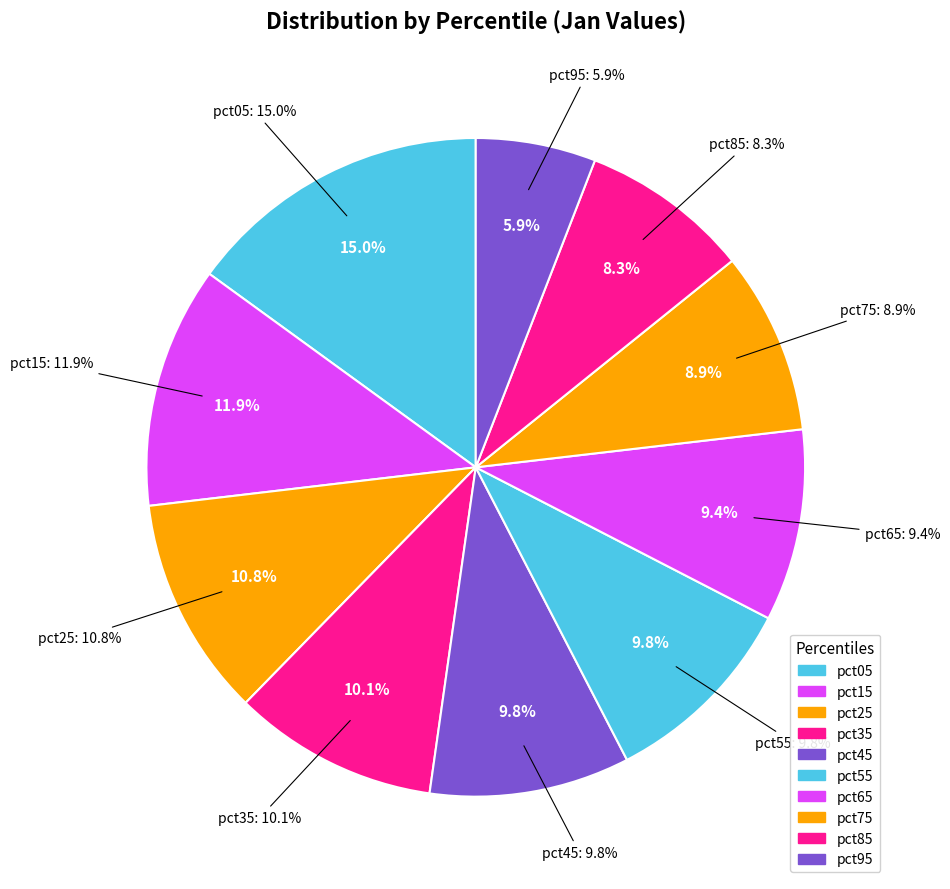

True or false: pct55 accounts for 10% of the total.

True